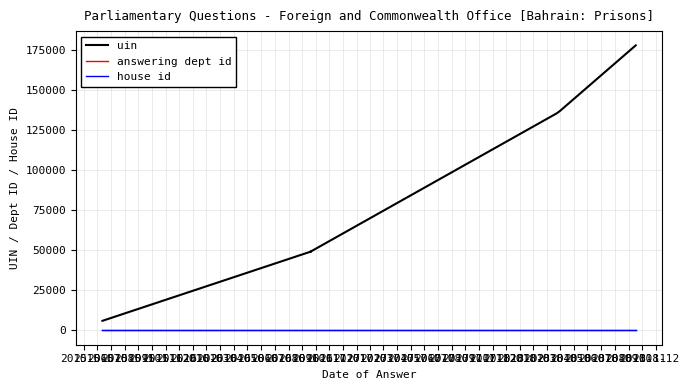

What is the total value across all series at 2015-10?

135352